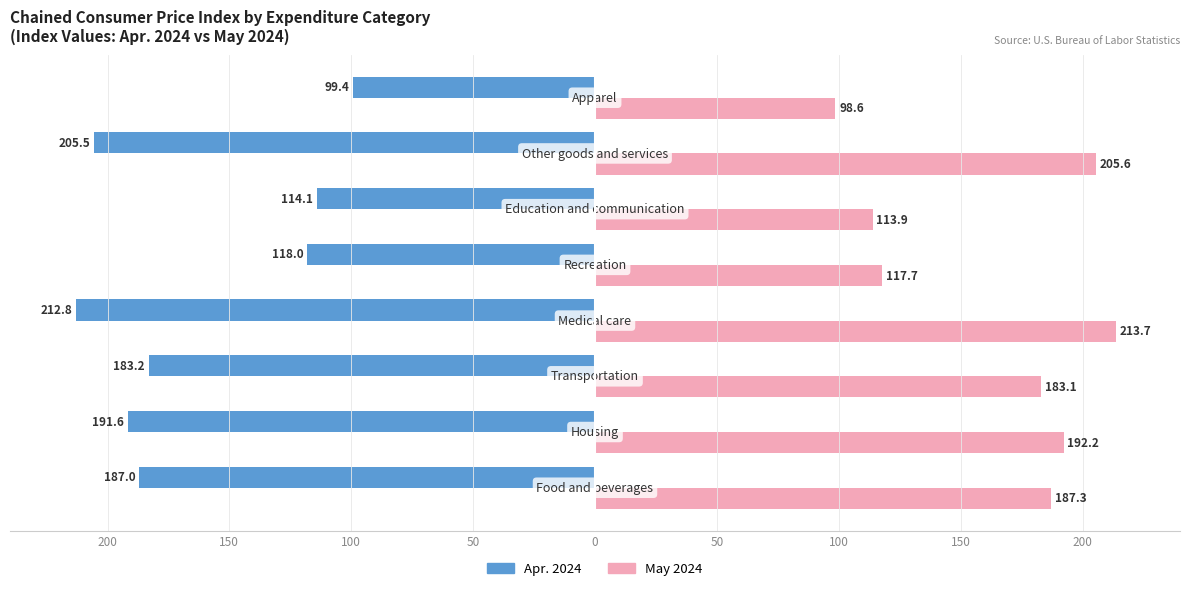

Rank the series by their maximum value, from highest to lowest.

May 2024, Apr. 2024